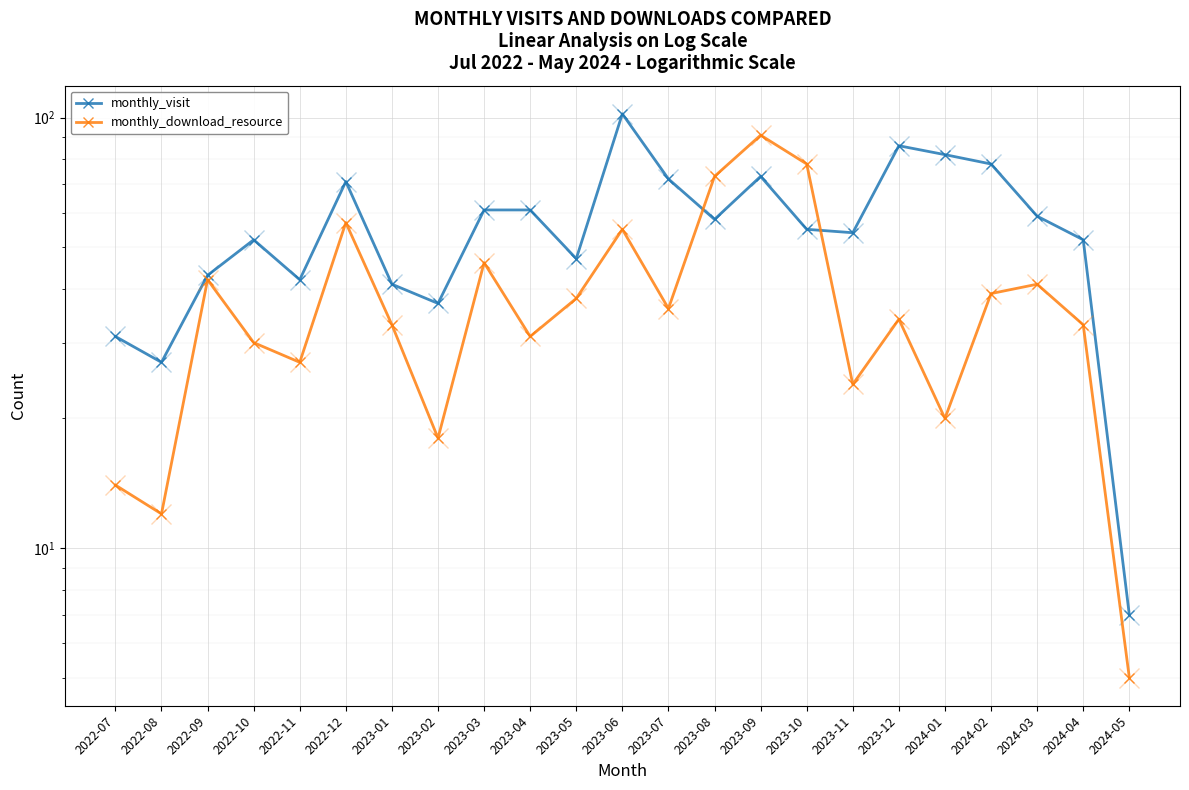

Between which two adjacent categories do monthly_visit and monthly_download_resource first intersect?

2023-07 and 2023-08